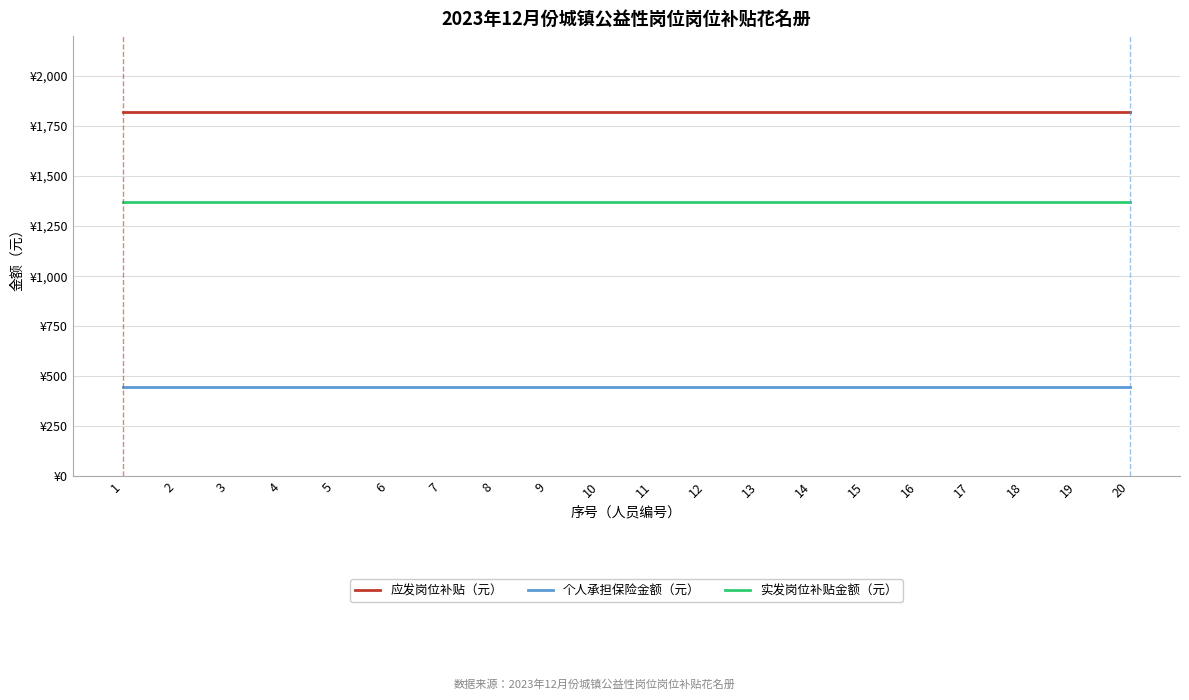

What are all the series names shown in the legend?

应发岗位补贴（元）, 个人承担保险金额（元）, 实发岗位补贴金额（元）